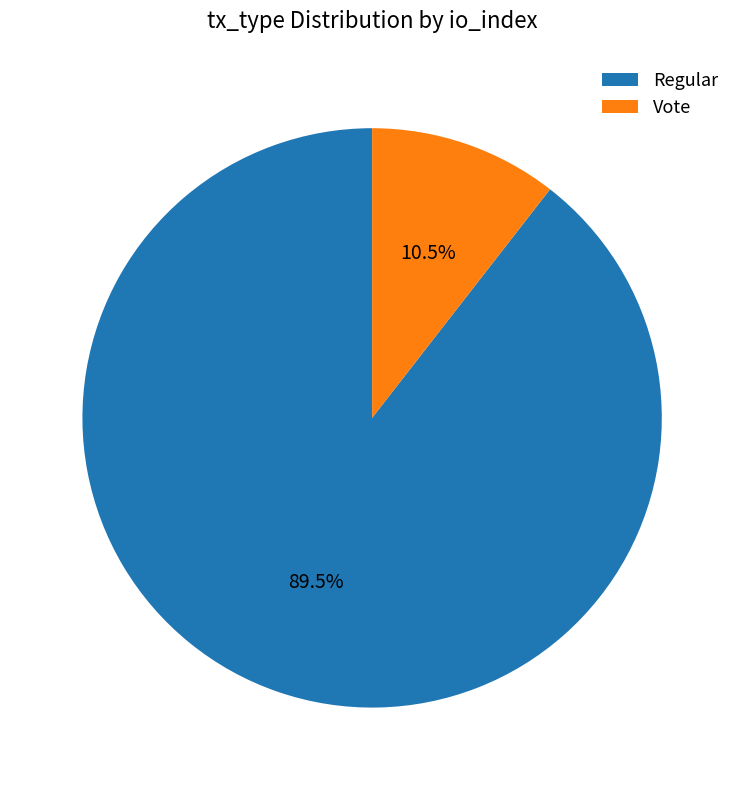

Is Regular the majority of the pie?

Yes